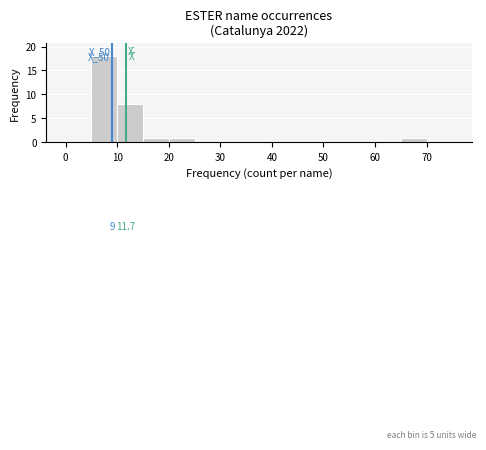

Over which range of the x-axis is the bar tallest?

5 to 10